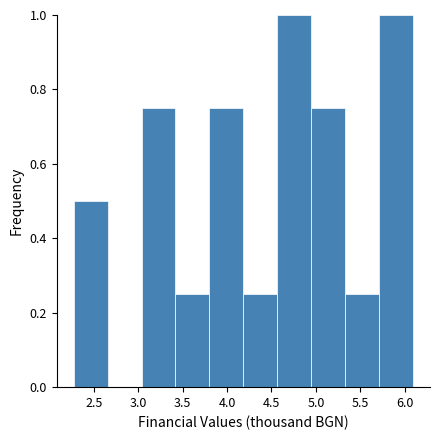

Reading left to right, transcribe this chart: for each bar, give the range it covers on the x-axis and its height. Neither the bar edges nor the heights are printed on the chart, so give them approximately, as read against the axes.

2.25 to 2.65: 0.50
2.65 to 3.05: 0
3.05 to 3.40: 0.76
3.40 to 3.80: 0.26
3.80 to 4.20: 0.76
4.20 to 4.55: 0.26
4.55 to 4.95: 1.00
4.95 to 5.35: 0.76
5.35 to 5.70: 0.26
5.70 to 6.10: 1.00